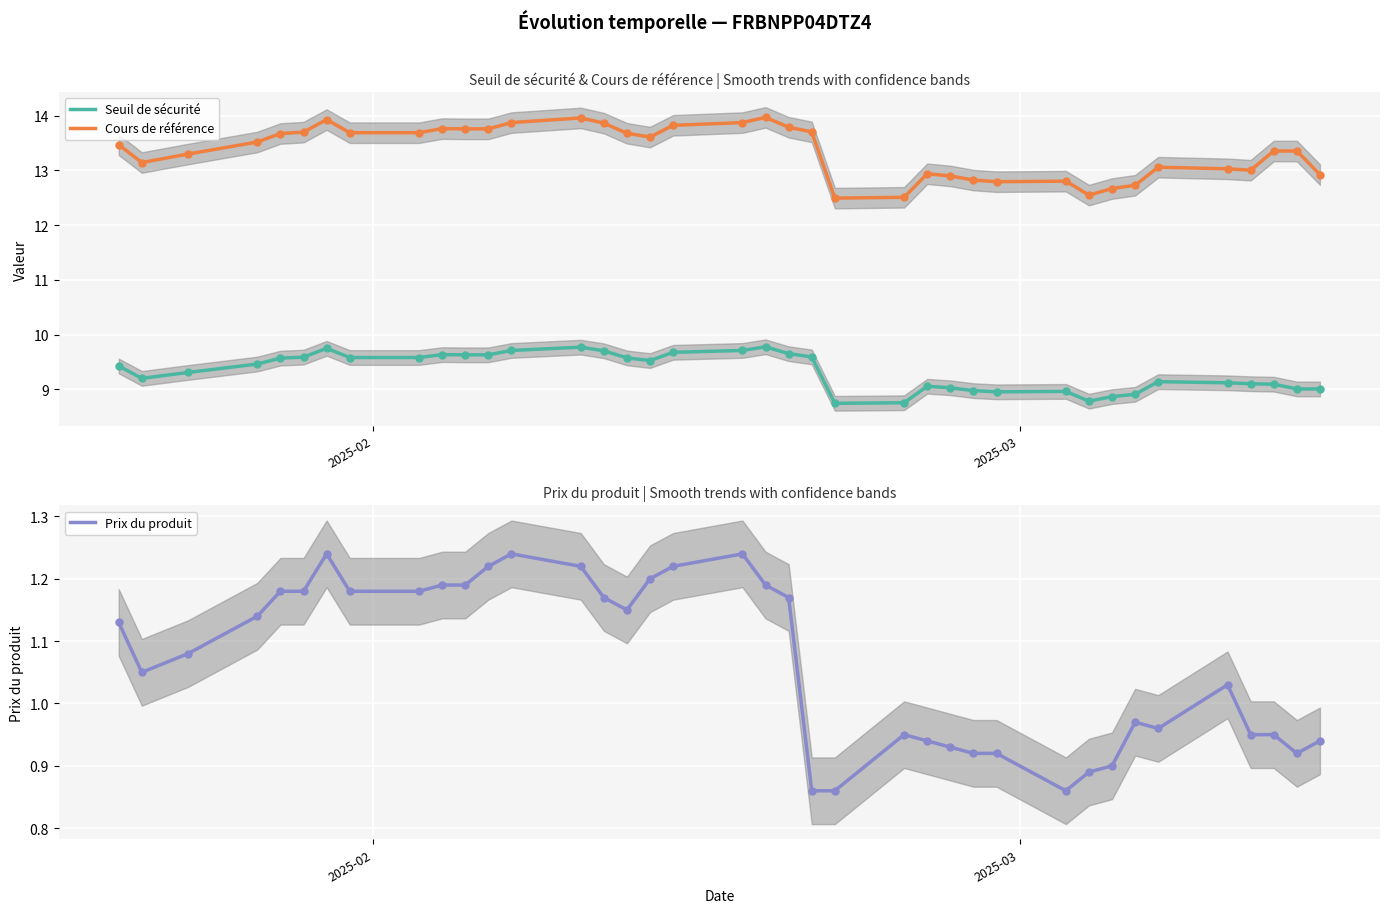

Which series has the largest total across all categories?

Cours de référence